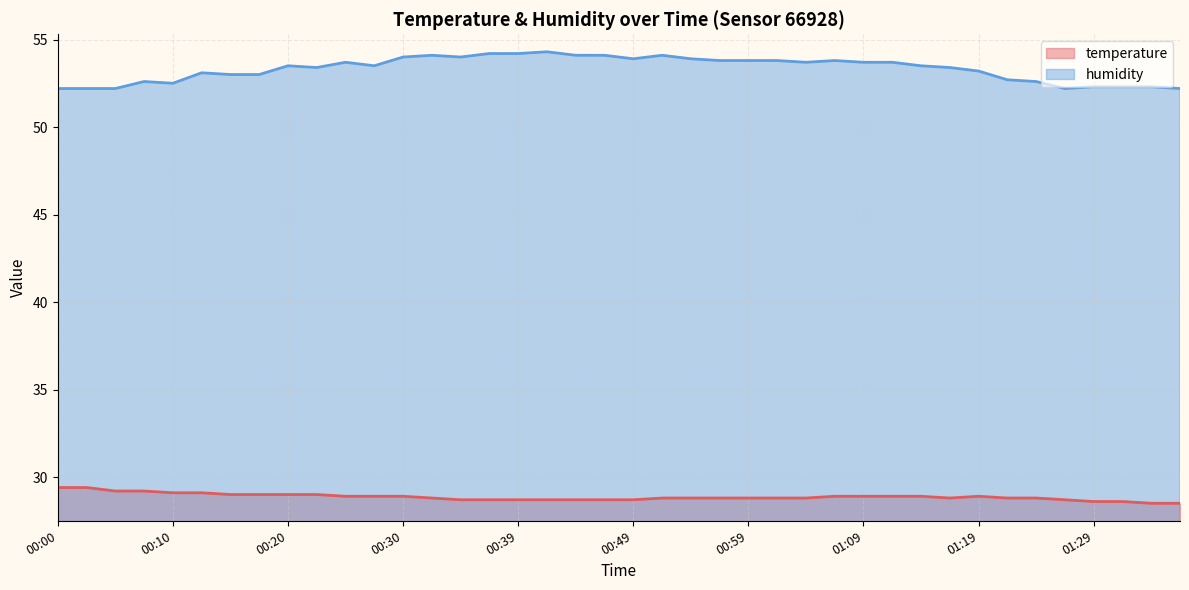

What position from the right is 00:20?

32